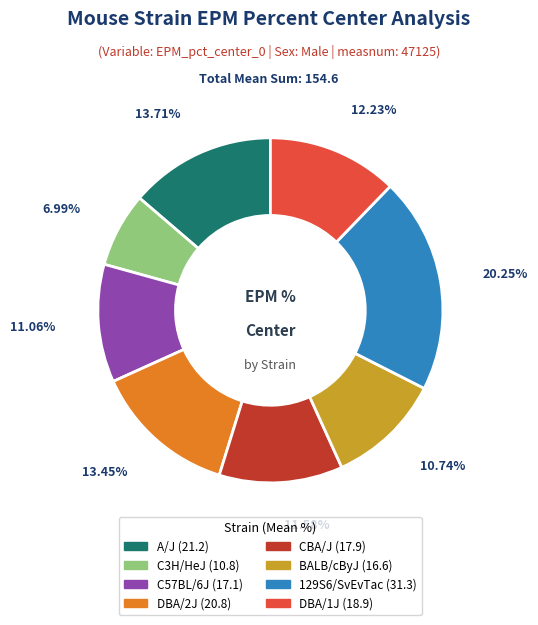

Does any single category account for the majority?

No